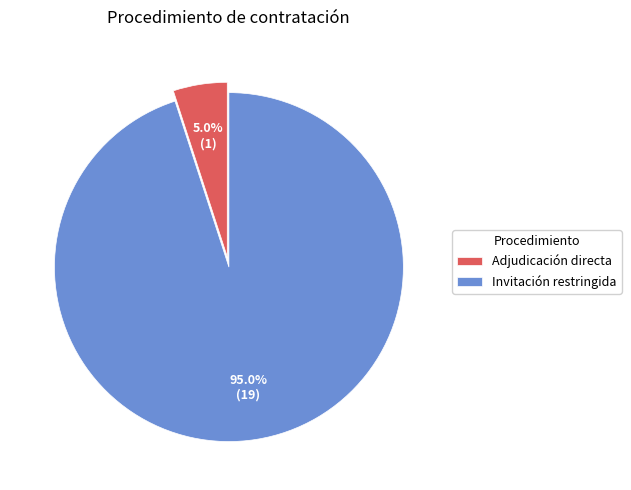

Is it true that Adjudicación directa is 1% of the pie?

False